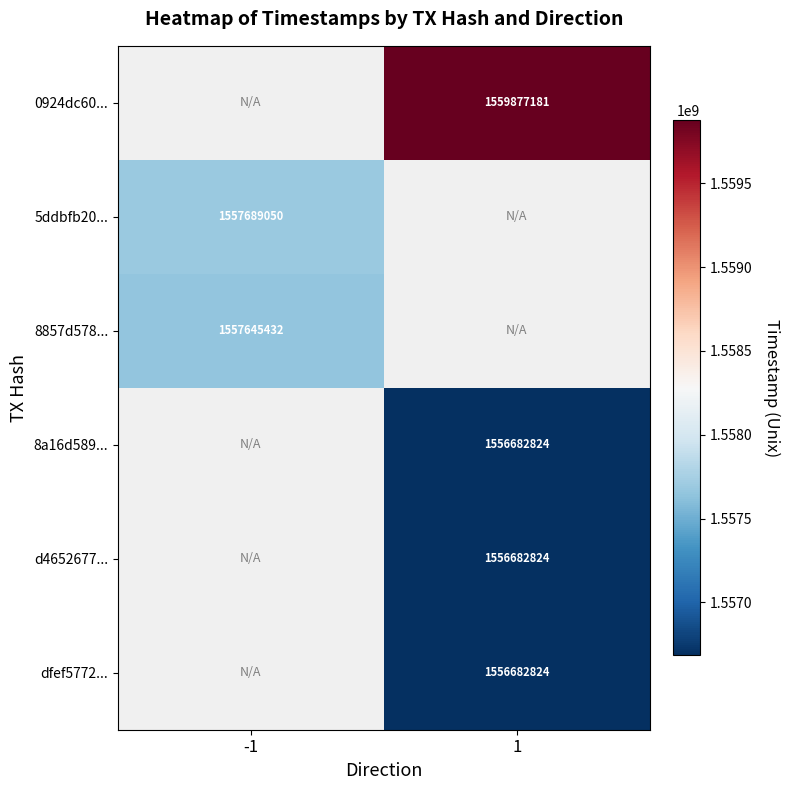

At which category does the chart reach its peak across all series?

1